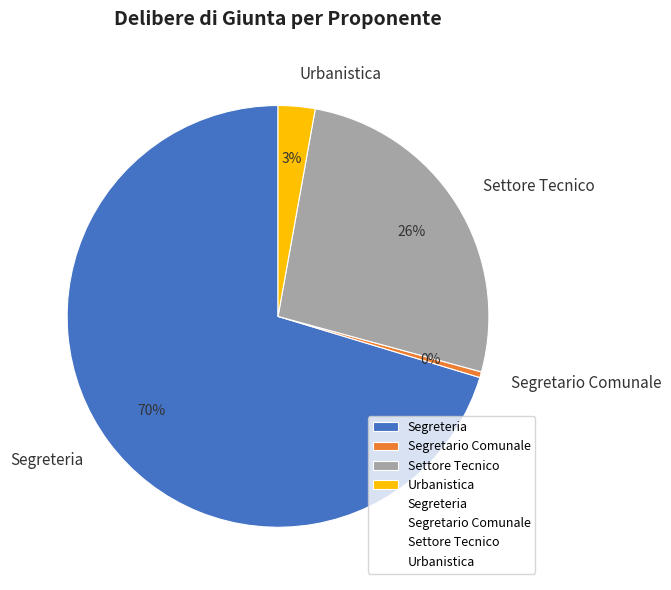

What percentage is the Urbanistica slice, to the nearest percent?

3%